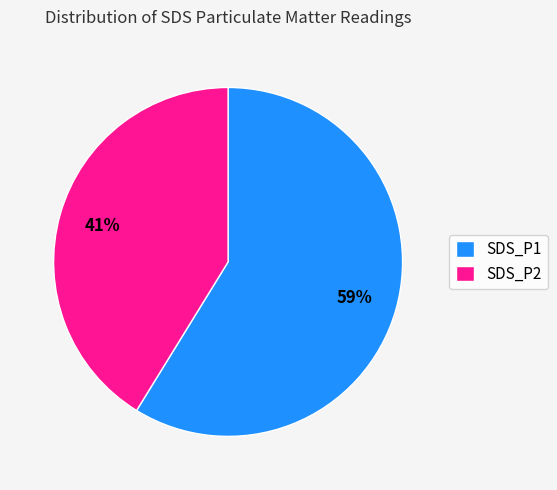

Do SDS_P2 and SDS_P1 together represent more than half of the pie?

Yes